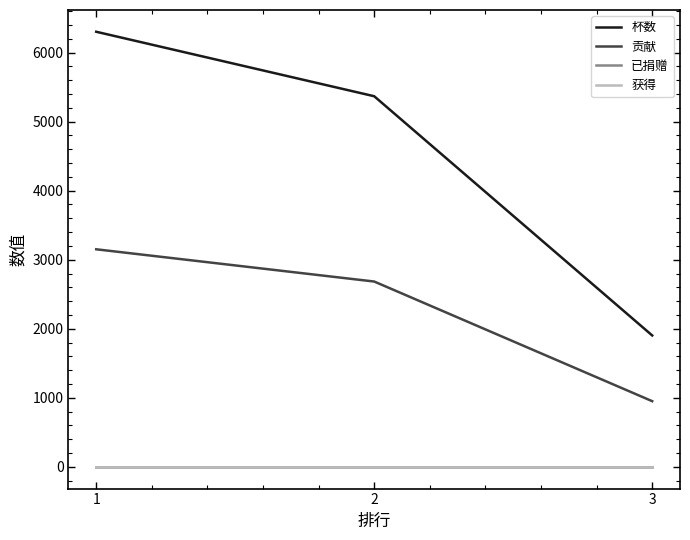

Is this an area chart (filled region under the line)?

No